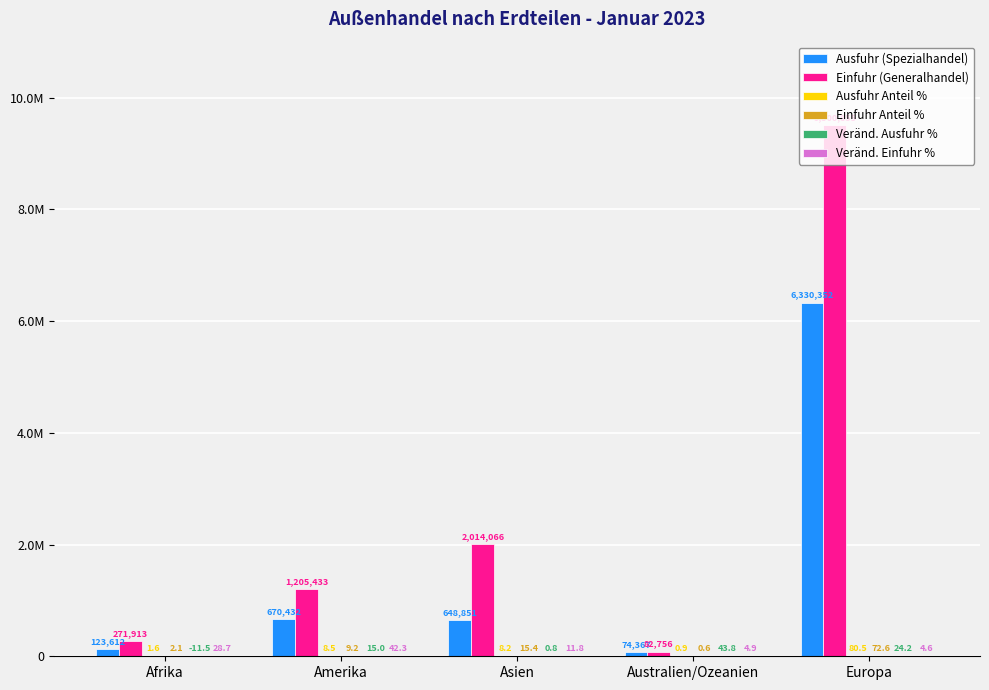

Does the chart contain stacked bars?

No